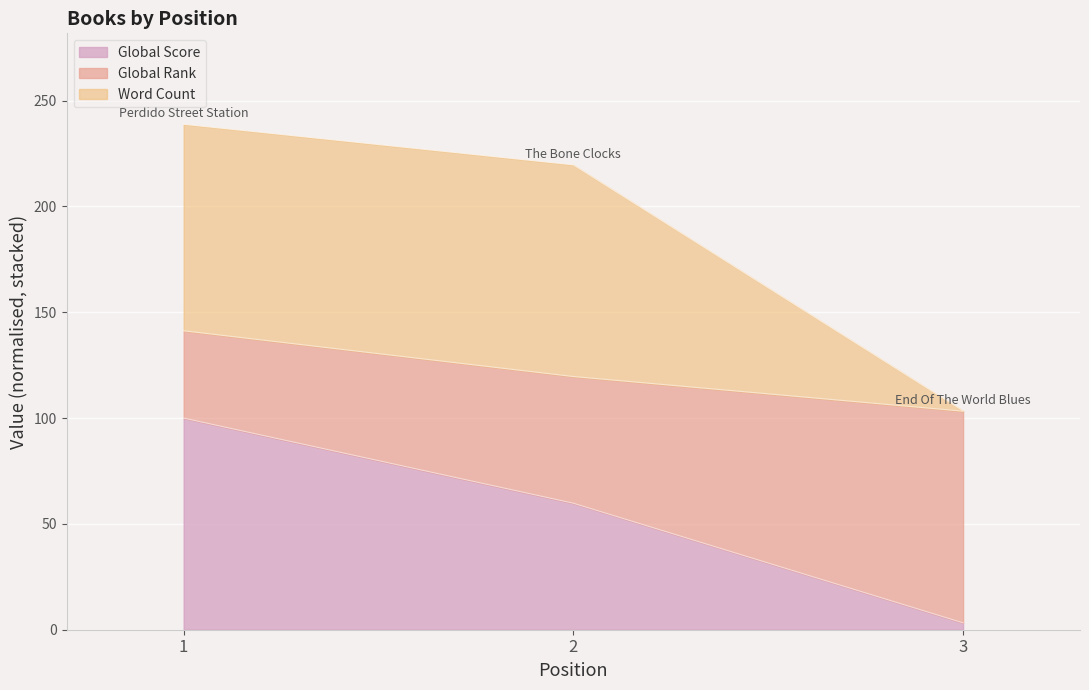

What is the sum of the Global Score values at 1 and 2?

159.8